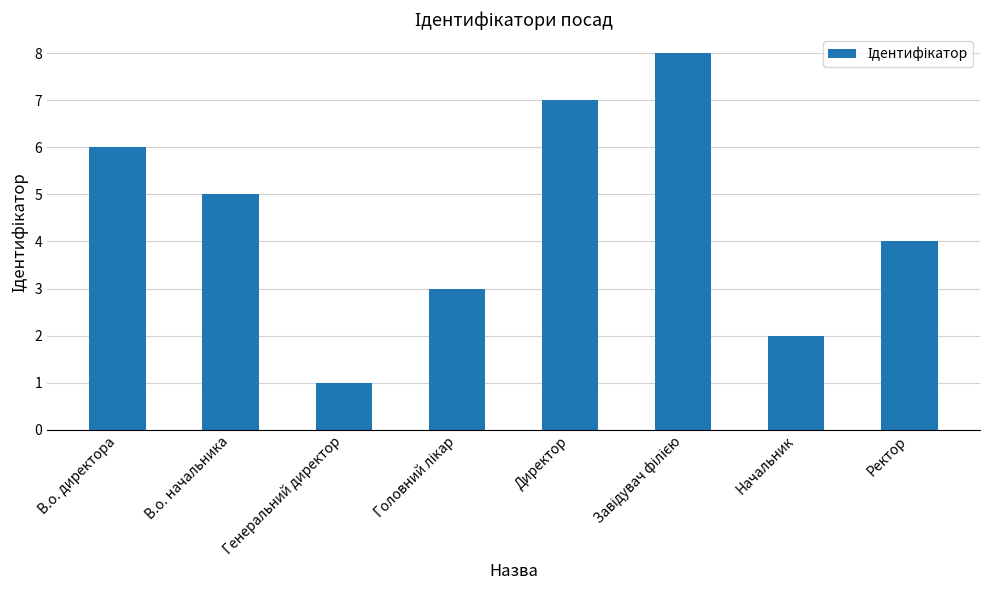

Does the chart contain stacked bars?

No